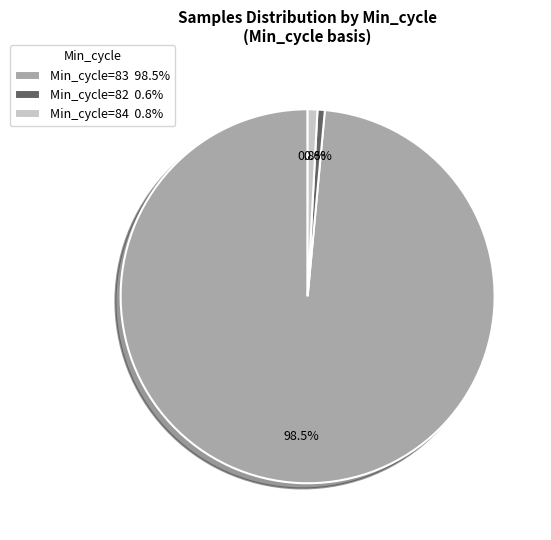

Which has a higher value, Min_cycle=84 0.8% or Min_cycle=83 98.5%?

Min_cycle=83 98.5%